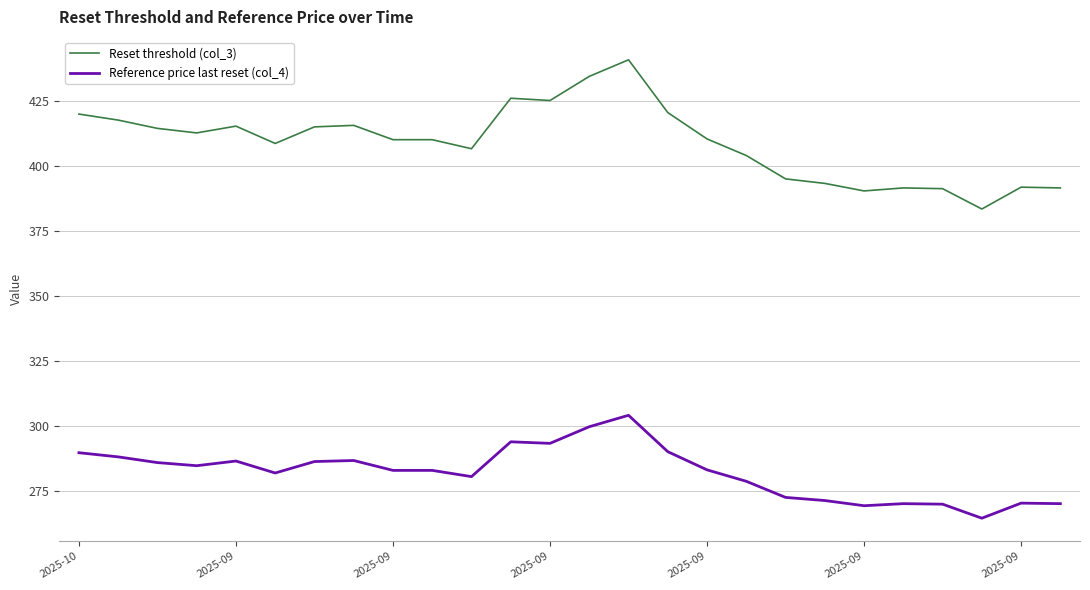

True or false: Reset threshold (col_3) and Reference price last reset (col_4) cross at least once.

False